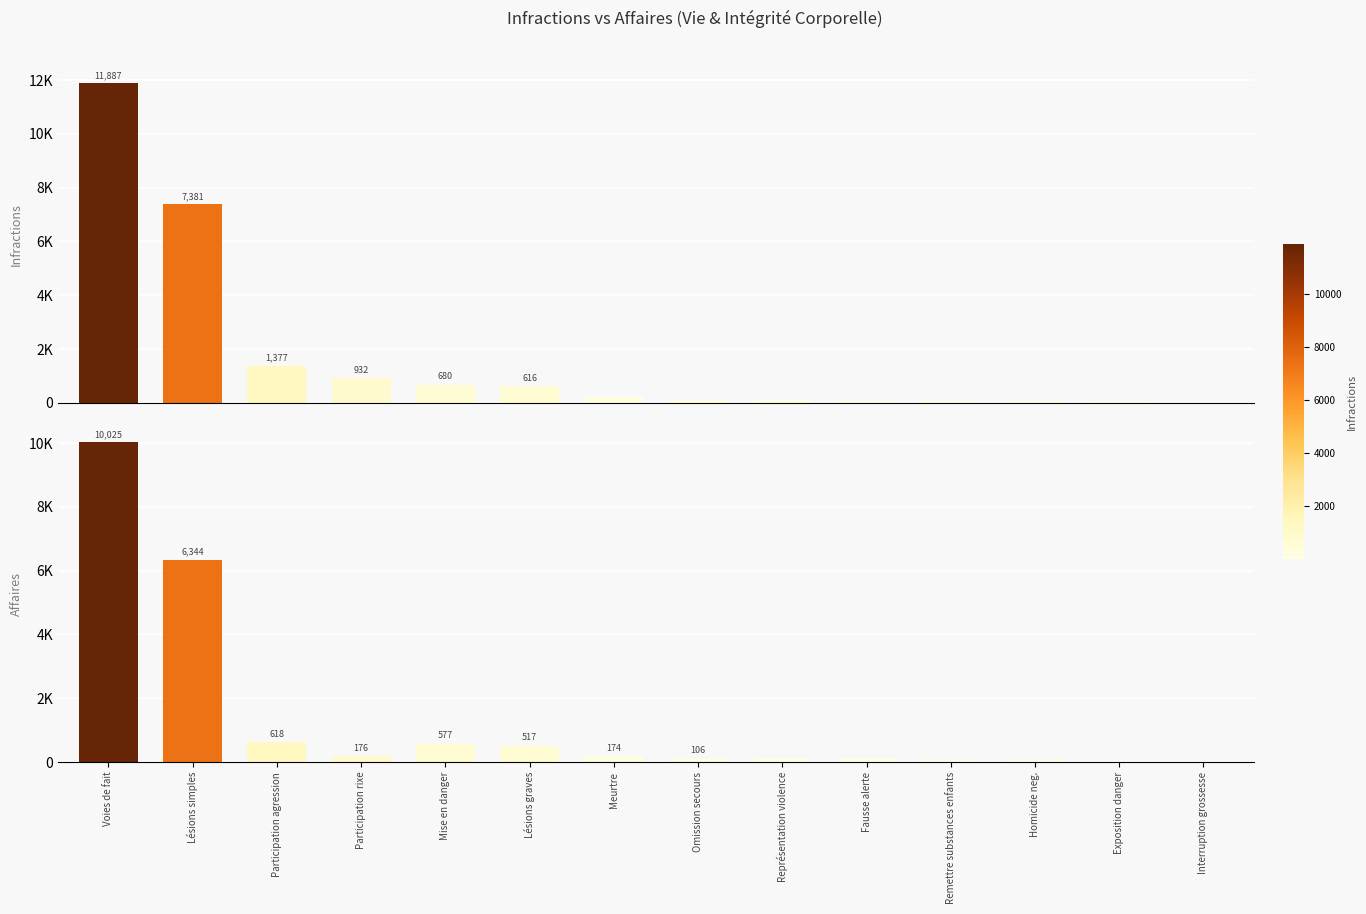

List the series in order of their peak value, lowest first.

Affaires, Infractions